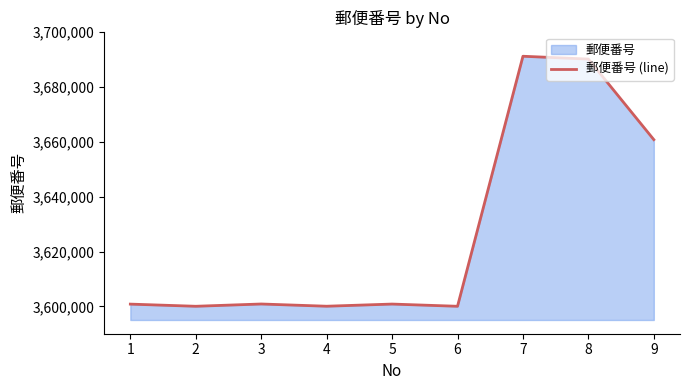

How many series are shown in this chart?

1